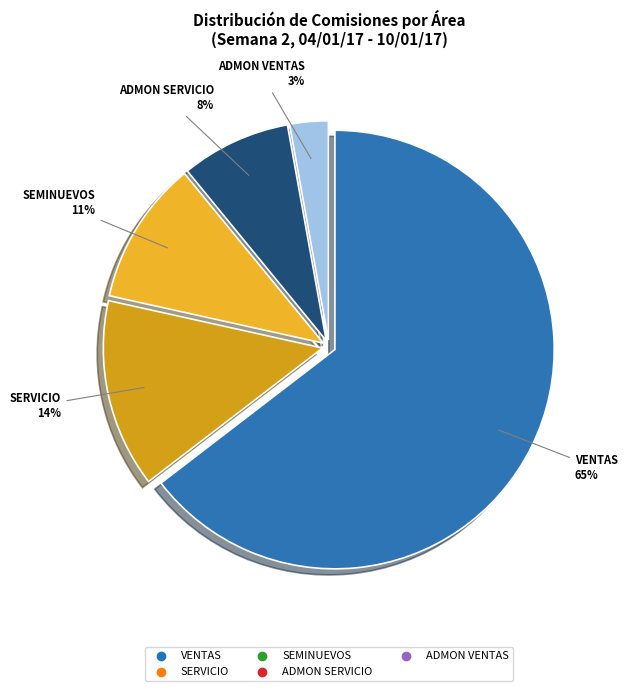

Combined, do SEMINUEVOS and ADMON SERVICIO account for over 50%?

No